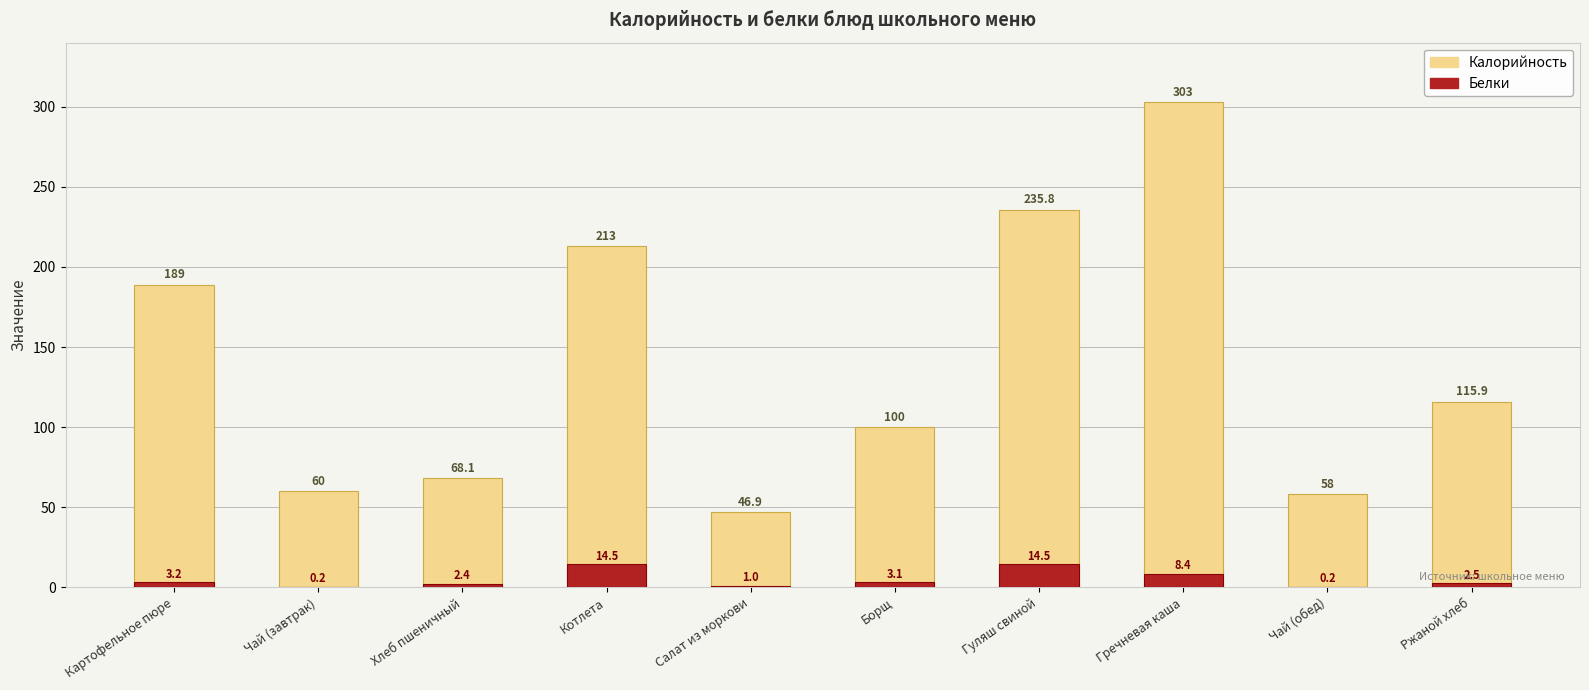

At which label does Белки reach its peak?

Котлета